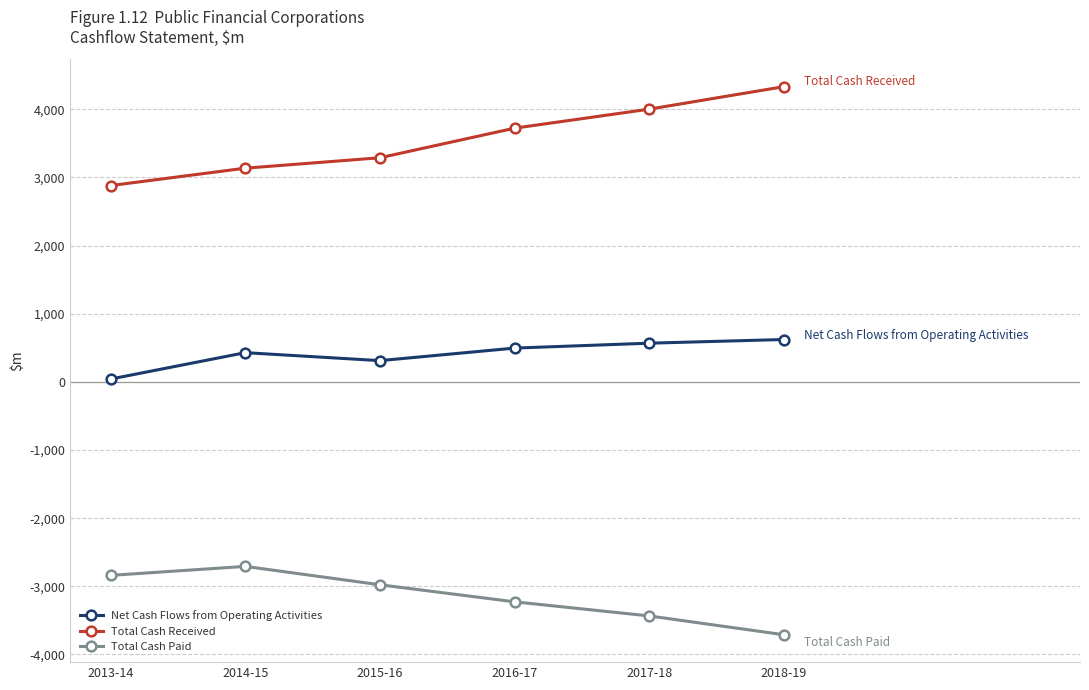

How many distinct data groups are displayed?

3